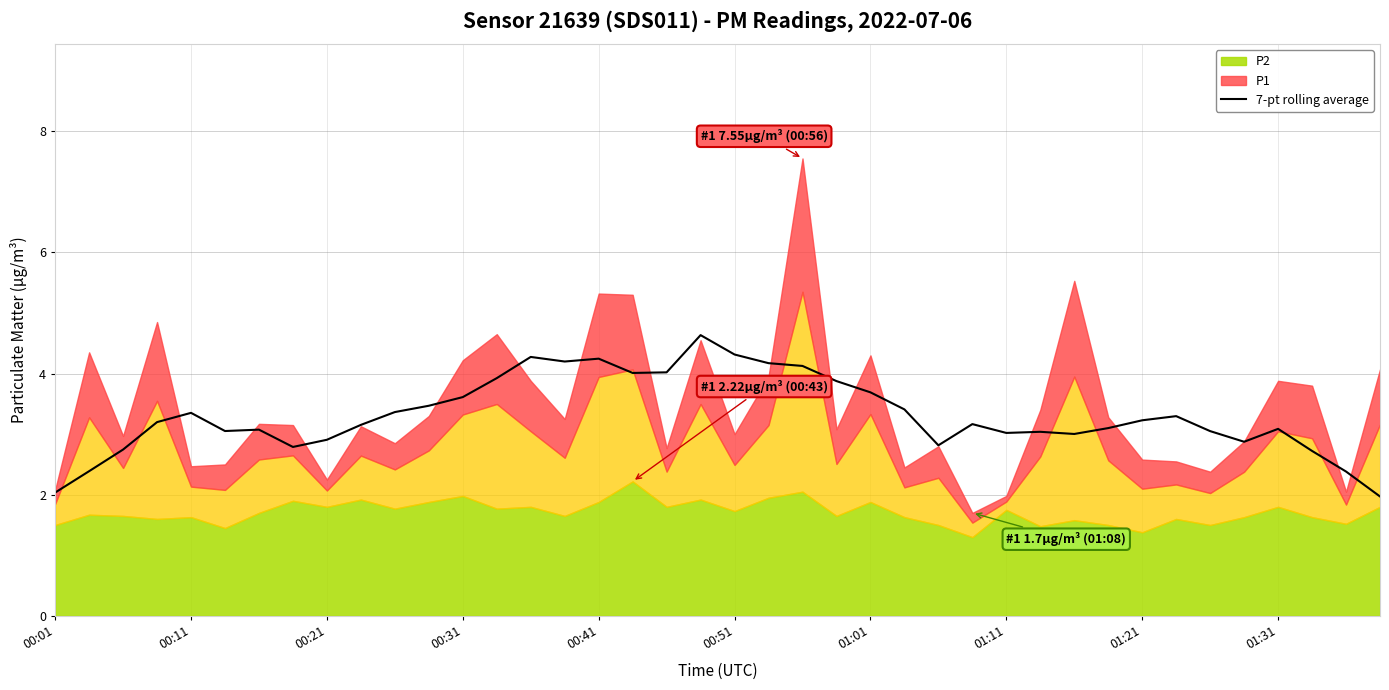

What is the sum of all values?

132.8